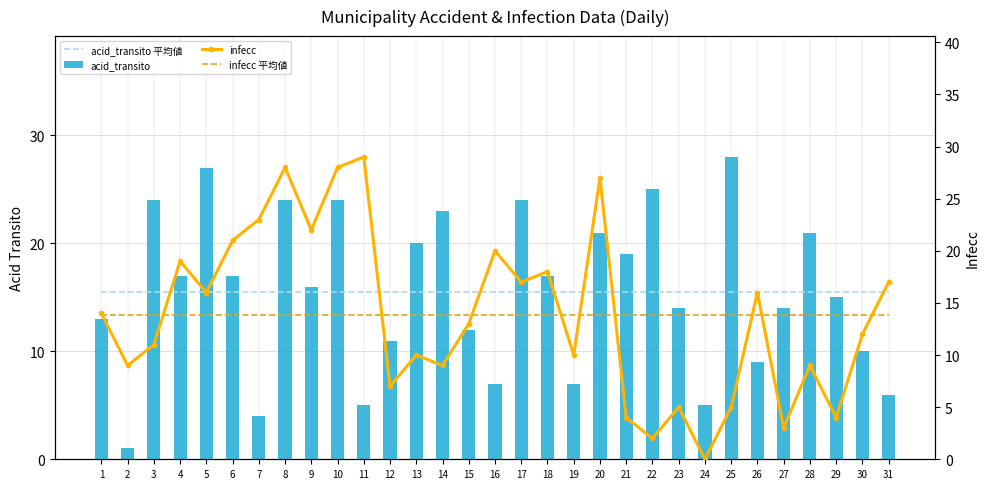

Which series has the largest total across all categories?

acid_transito 平均値